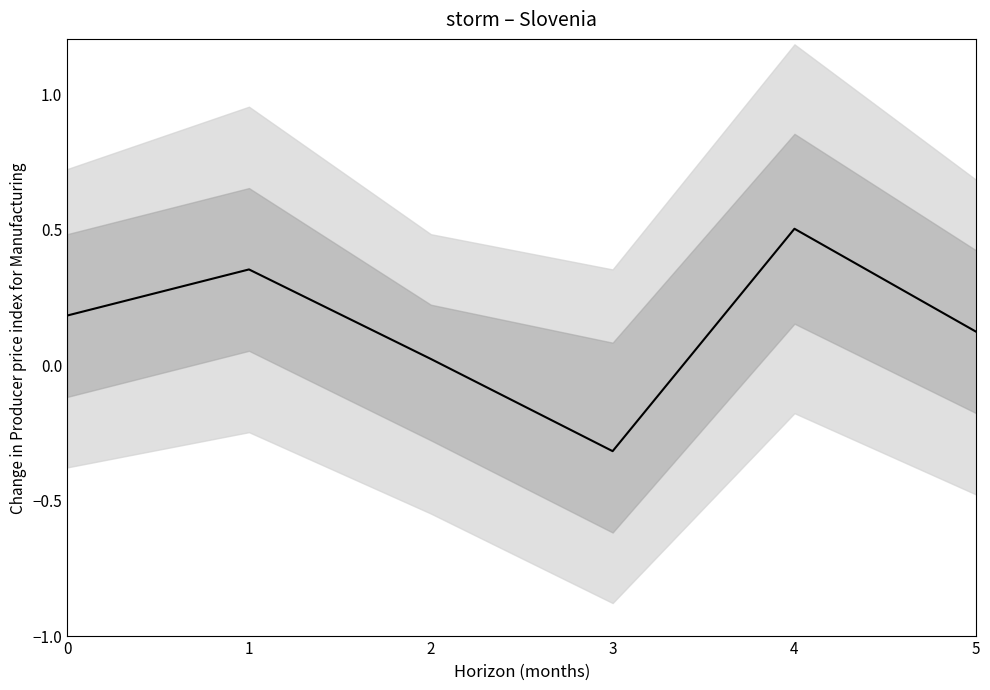

How many categories are shown in the chart?

6